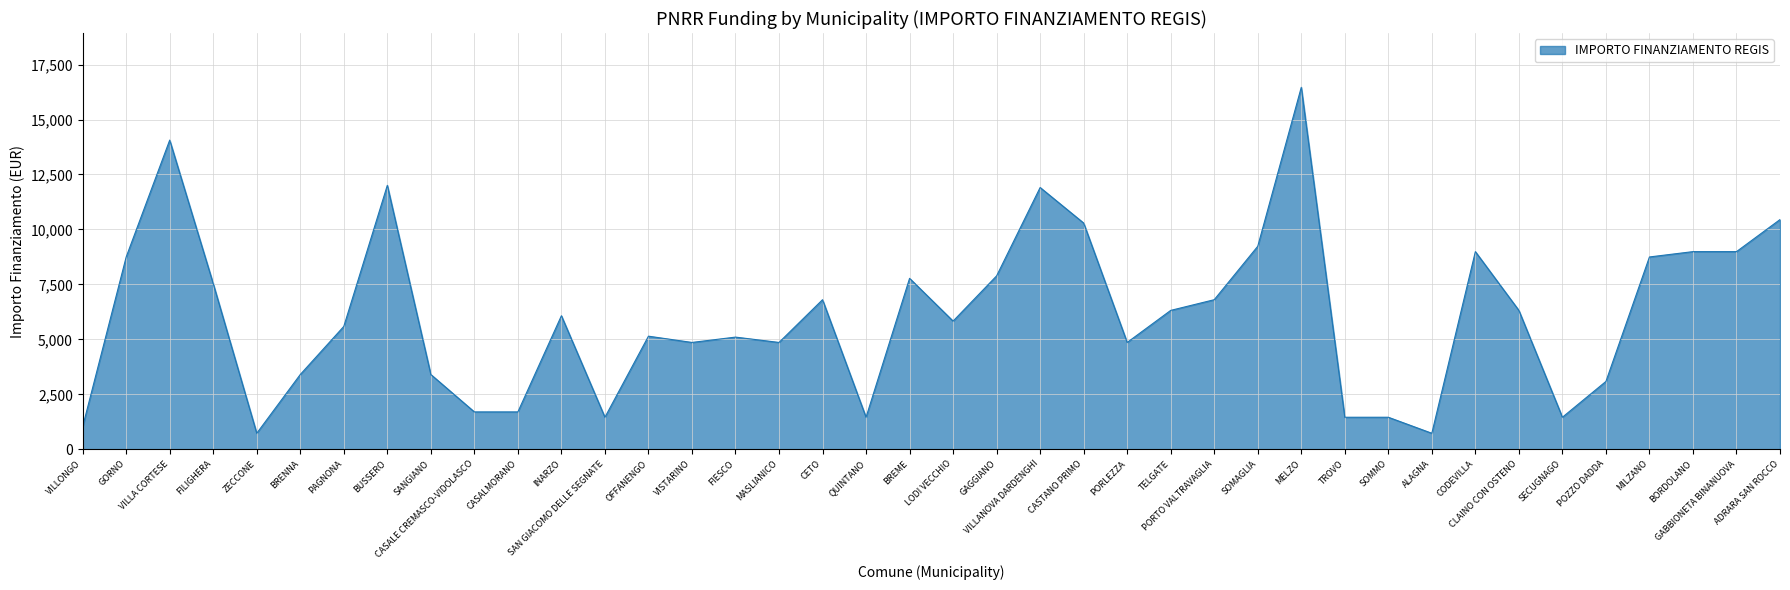

What is the change in value from BORDOLANO to ADRARA SAN ROCCO?

+1458